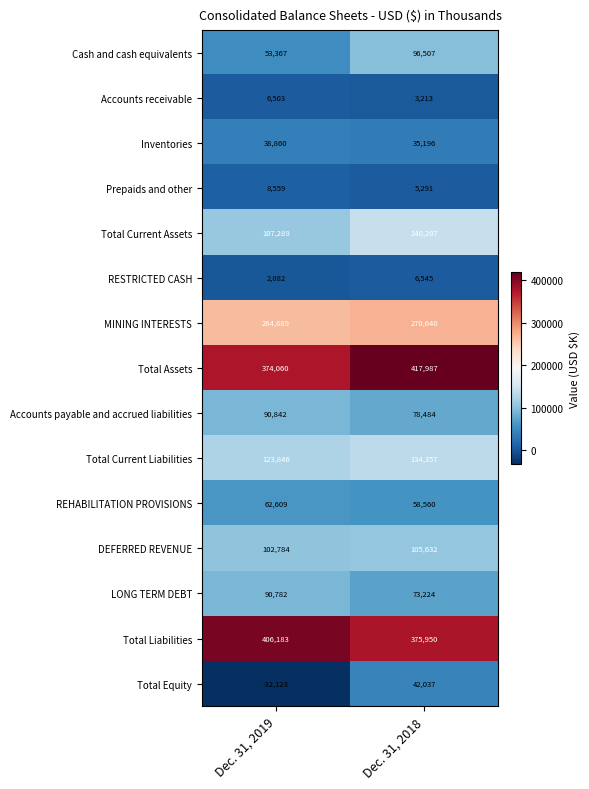

What is the approximate value of Accounts receivable at Dec. 31, 2019, to the nearest 50?

6500